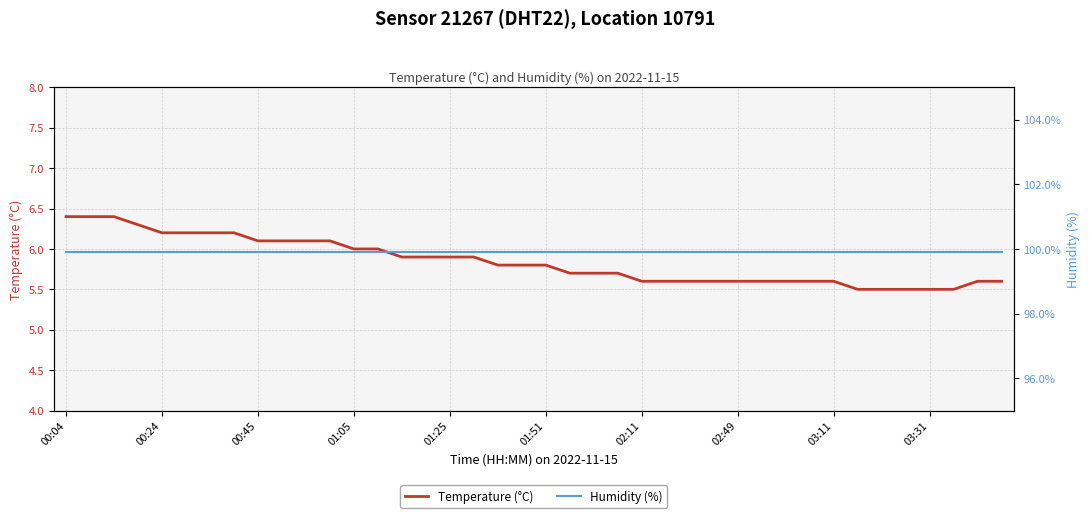

Which series has the largest range (max minus min)?

Temperature (°C)